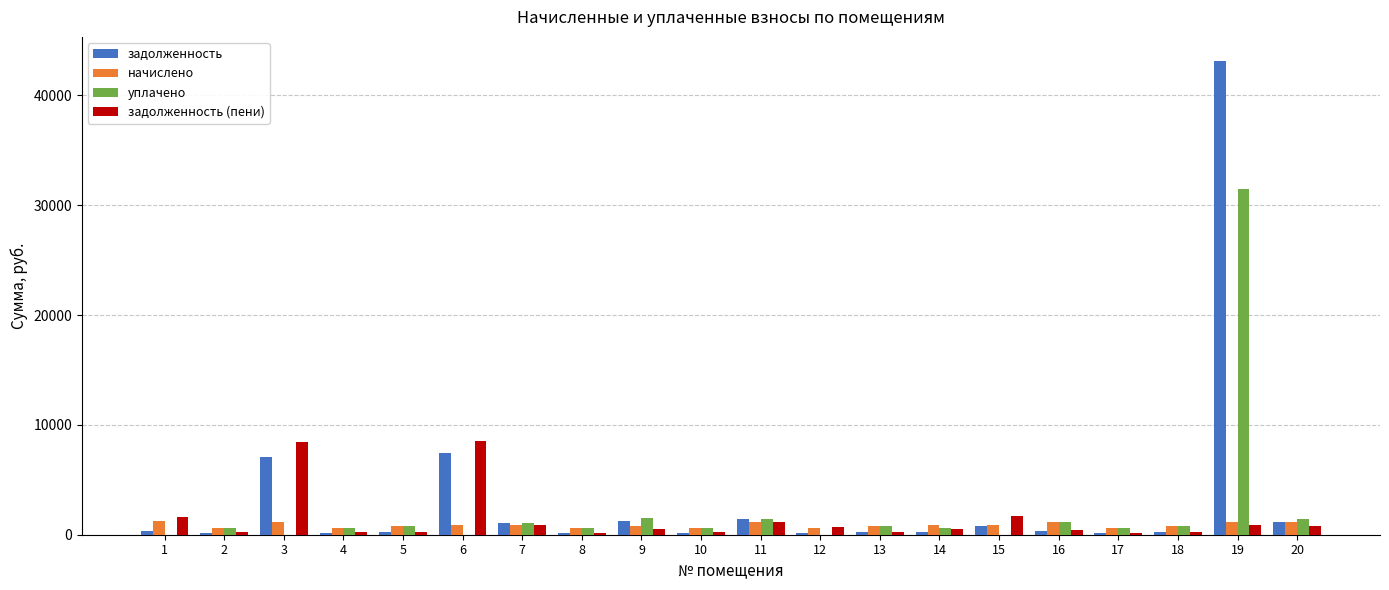

Which series changed the most between 1 and 6?

задолженность